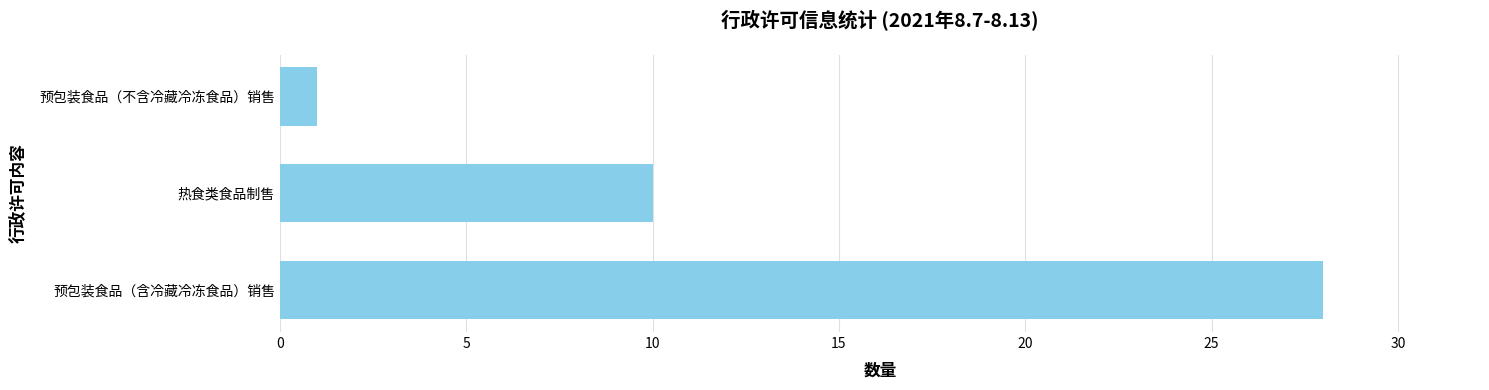

True or false: the data shows 19 at 预包装食品（含冷藏冷冻食品）销售.

False